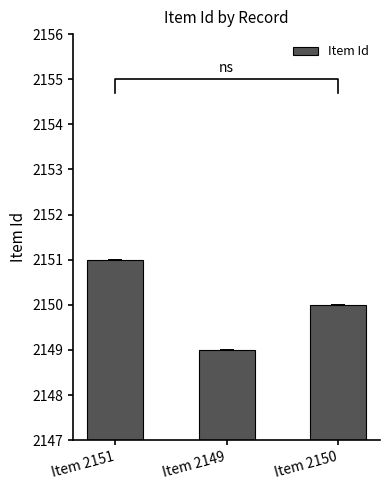

Which label corresponds to the largest value in the chart?

Item 2151